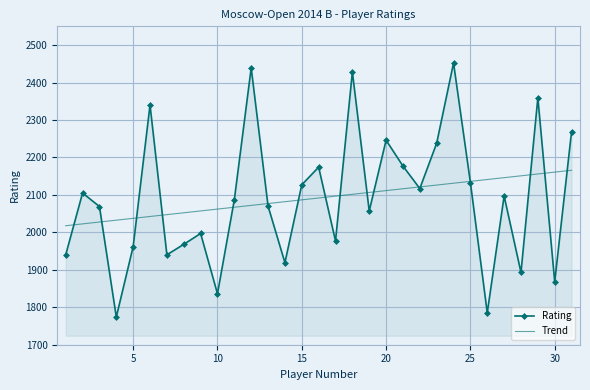

What is the change in value from 14 to 19?

+138